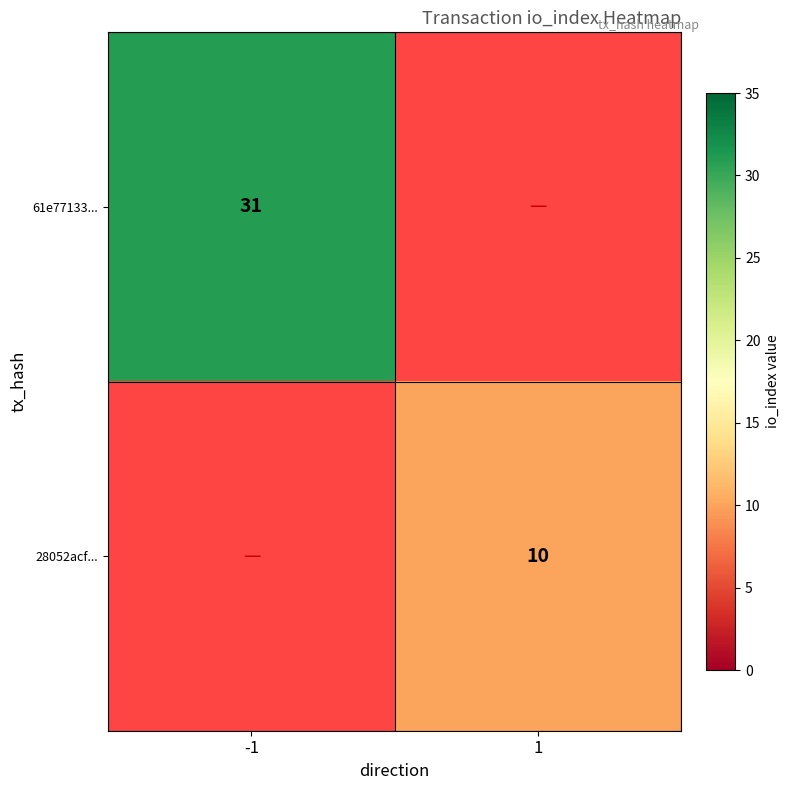

True or false: 28052acf... has a value of 10 at 1.

True